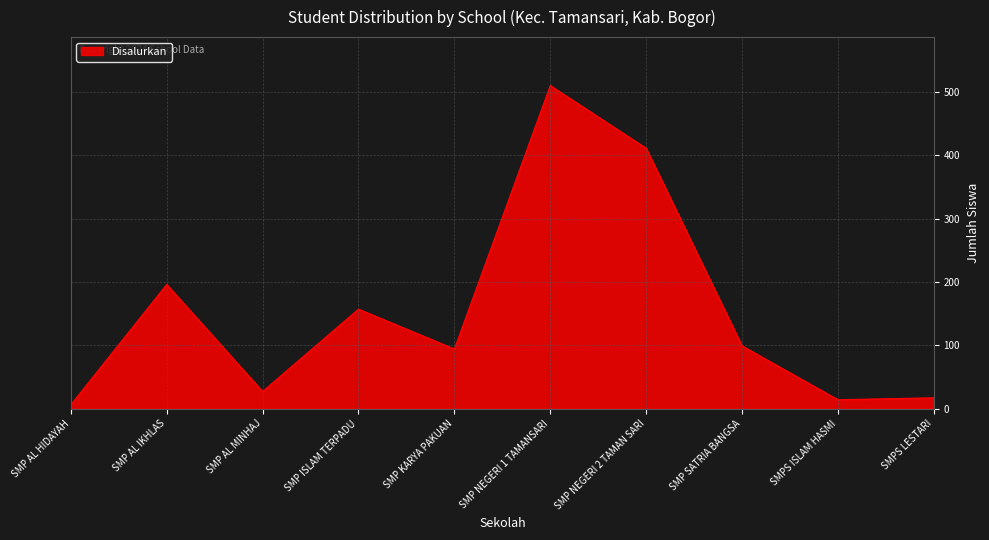

What is the difference between the values at SMP AL IKHLAS and SMPS ISLAM HASMI?

182